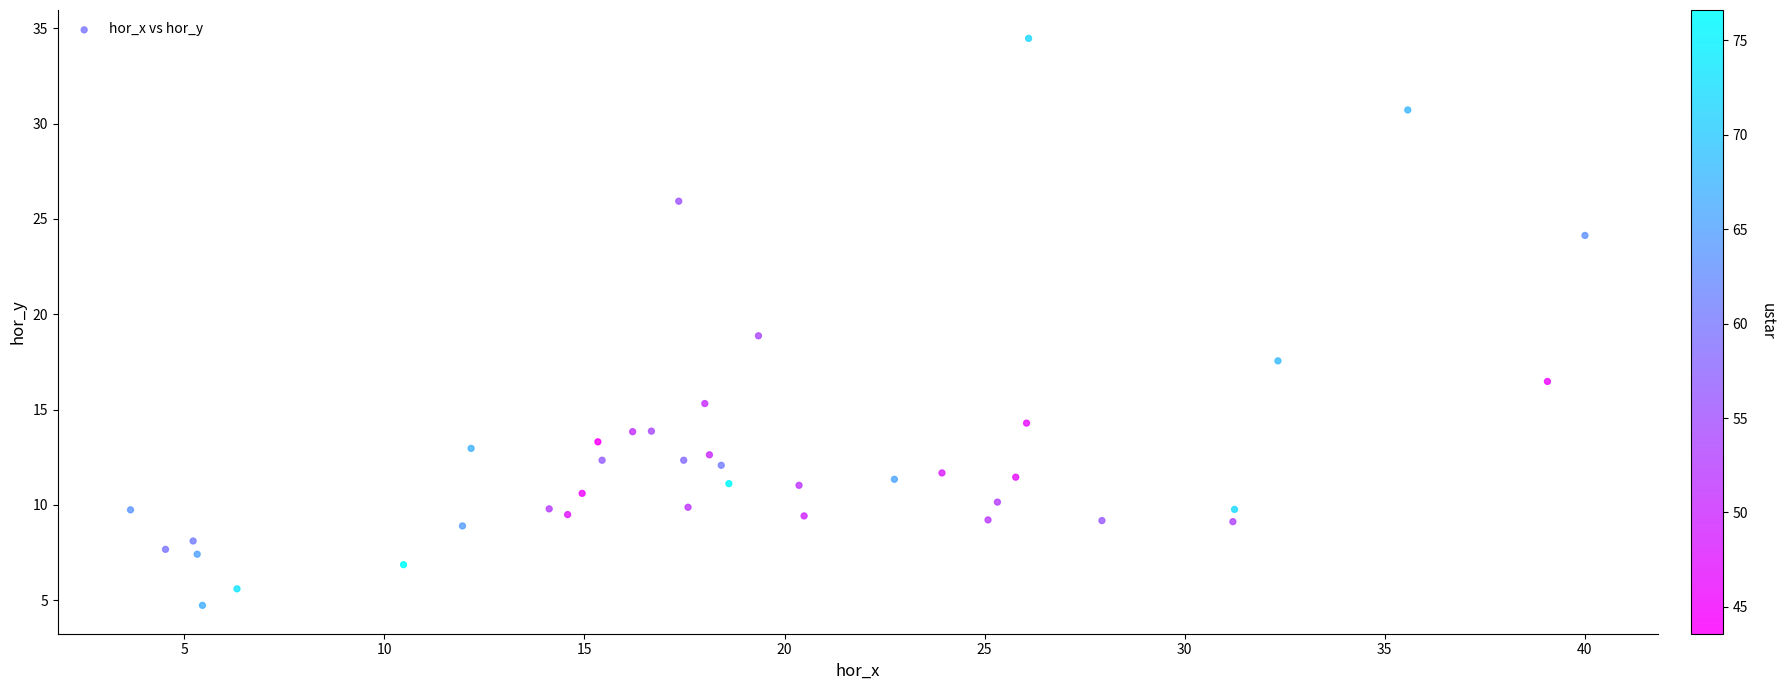

What is the range of Y values (max minus min)?

29.7